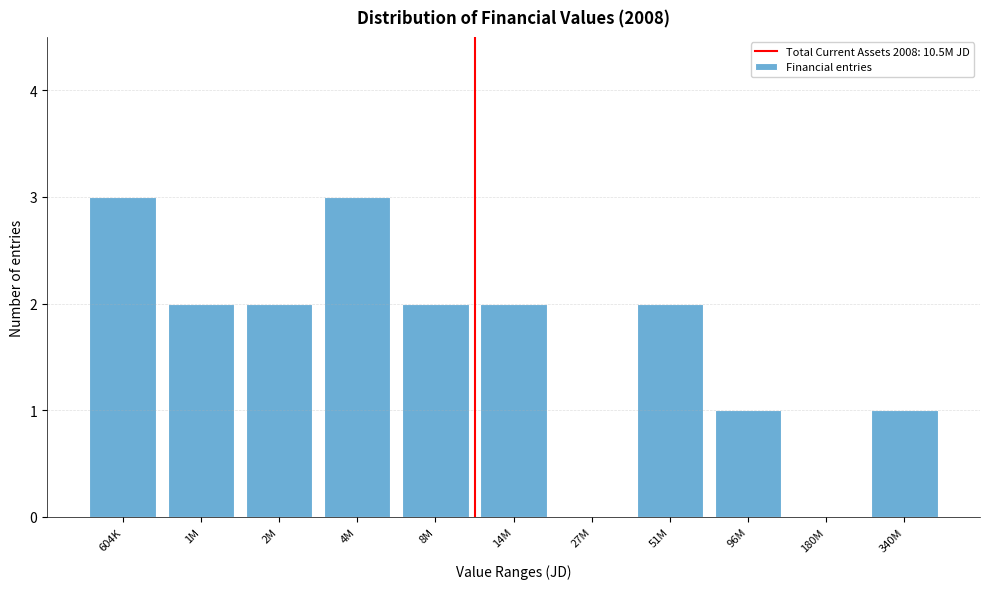

Reading right to left, extract all data points from this chart.

340M=1	180M=0	96M=1	51M=2	27M=0	14M=2	8M=2	4M=3	2M=2	1M=2	604K=3